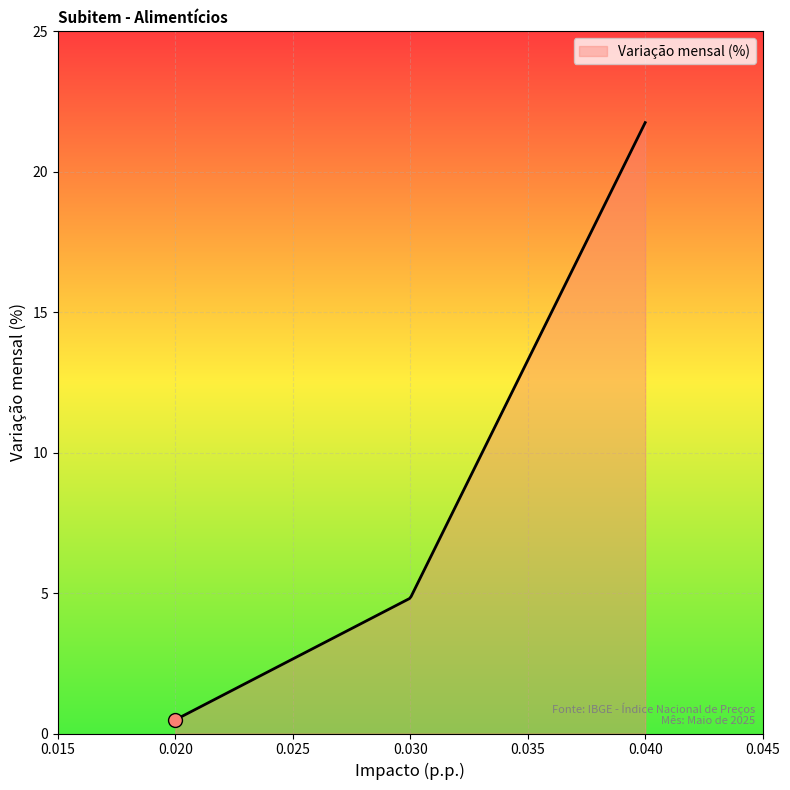

What is the maximum value shown in the chart?

21.8